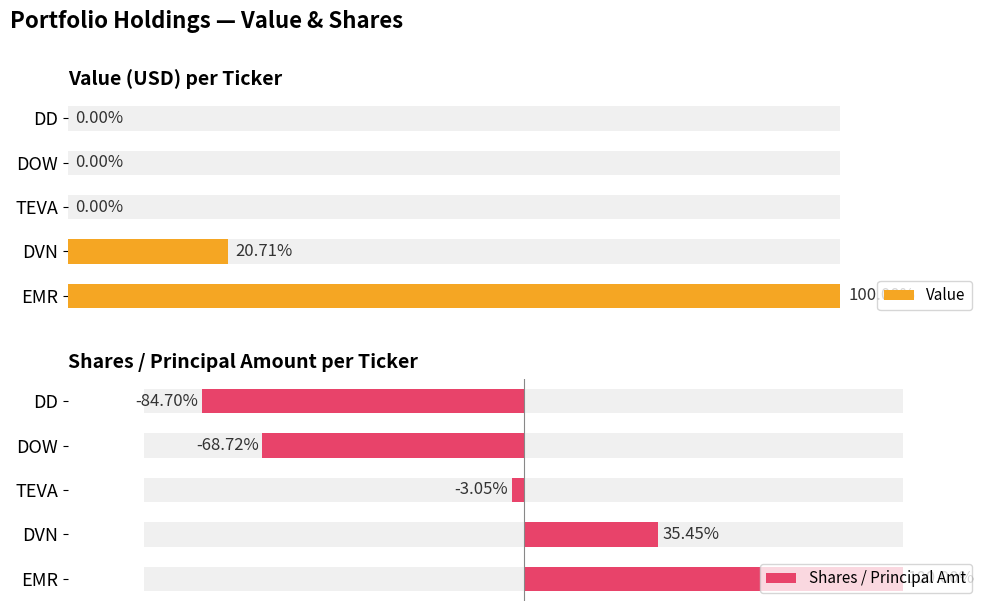

How many groups of bars are there?

5